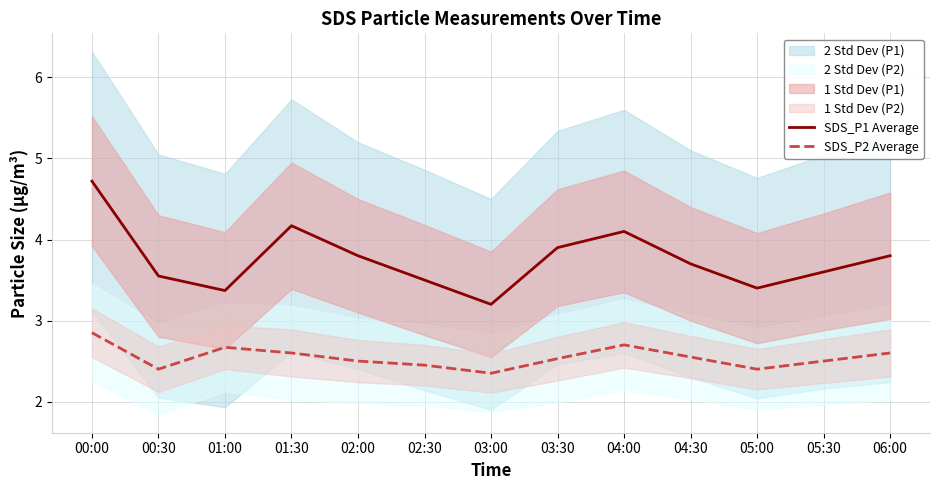

At how many categories does at least one series exceed 3?

13